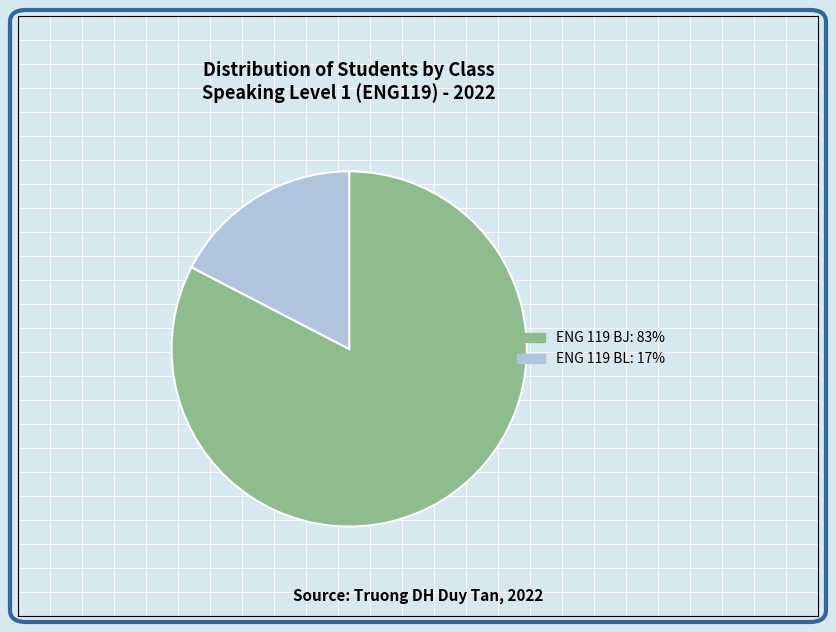

How many segments does this pie chart have?

2